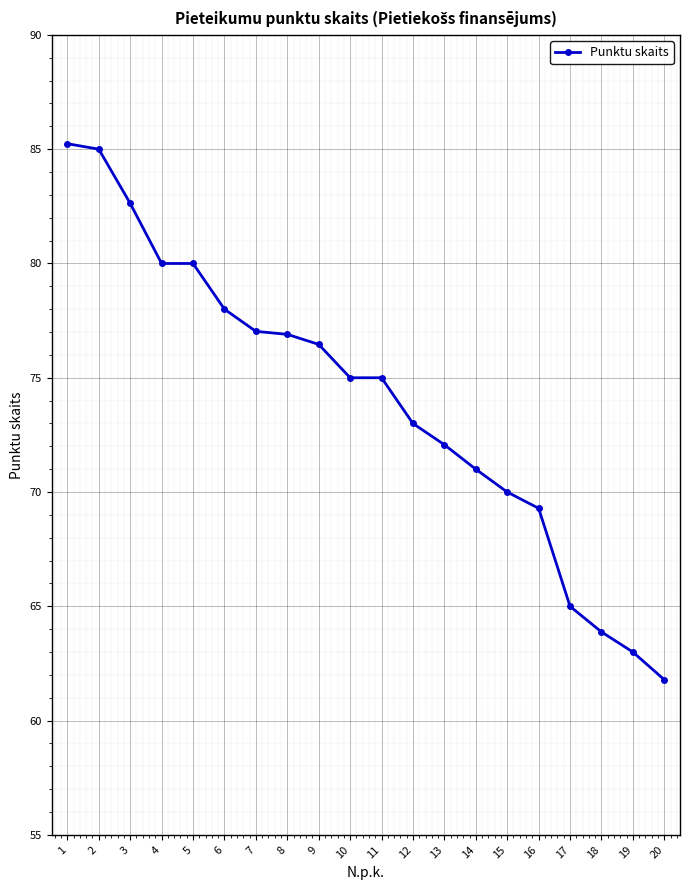

What is the ratio of the value at 19 to the value at 12?

0.9